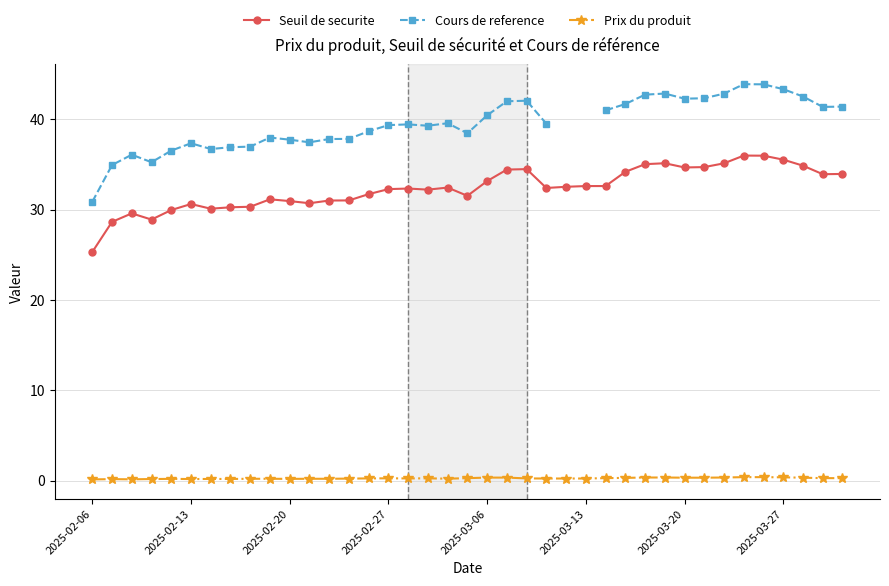

True or false: Seuil de securite and Prix du produit intersect in this chart.

False